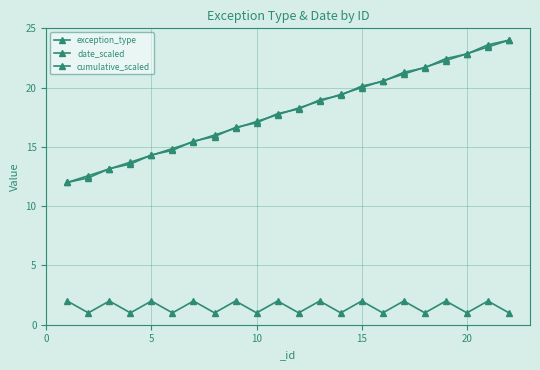

How many data points in cumulative_scaled are less than 18?

11